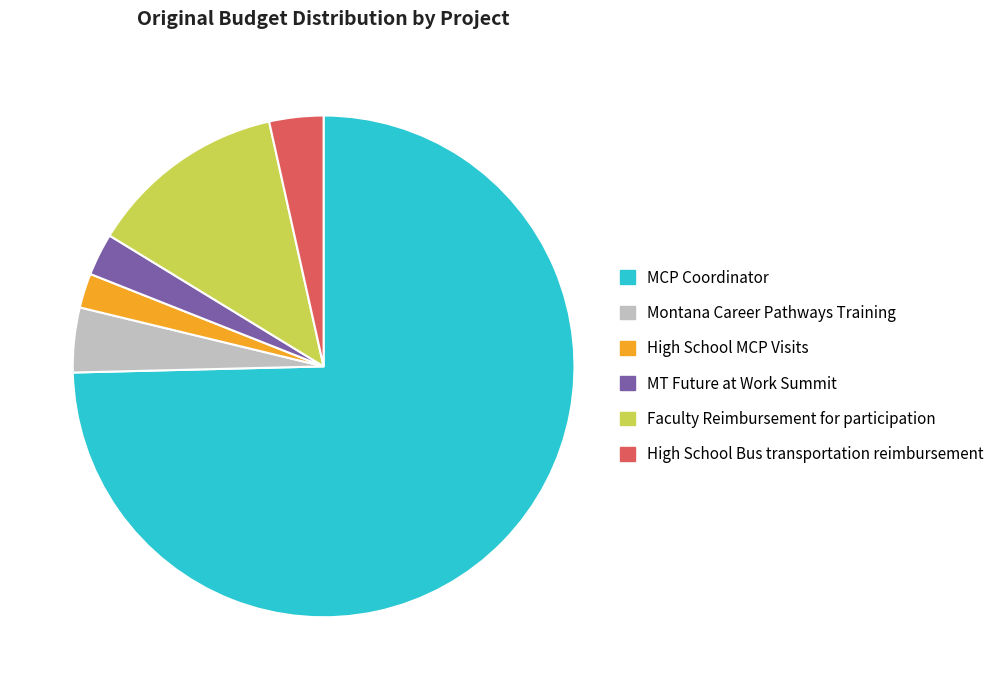

Count the number of slices in the pie.

6